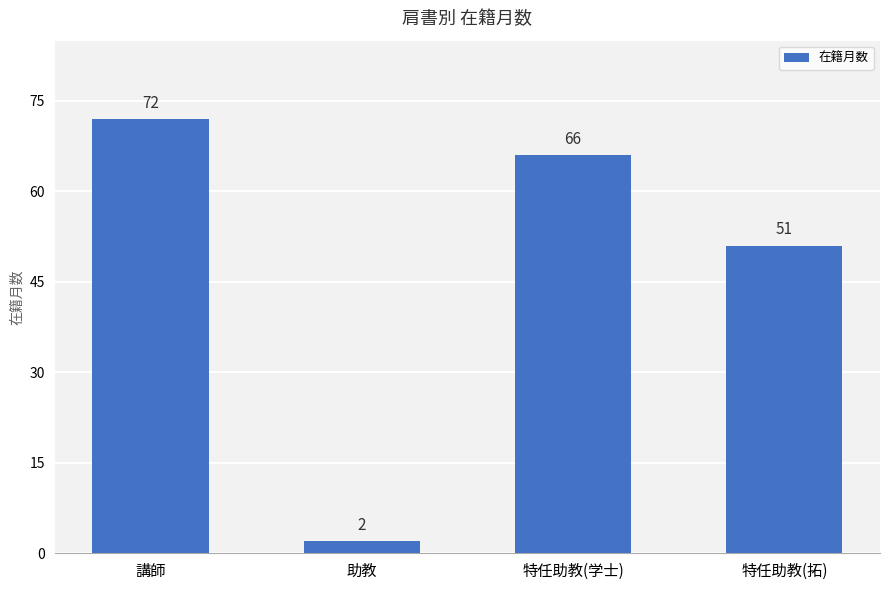

Reading right to left, list all the values displayed in this chart.

51	66	2	72